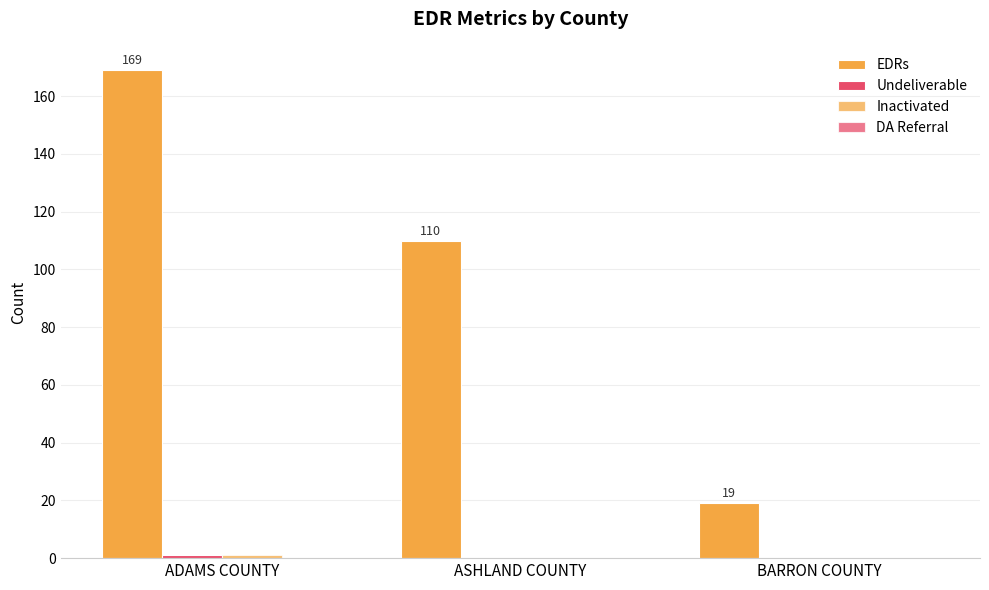

The value of Undeliverable at ADAMS COUNTY is 0. True or false?

False